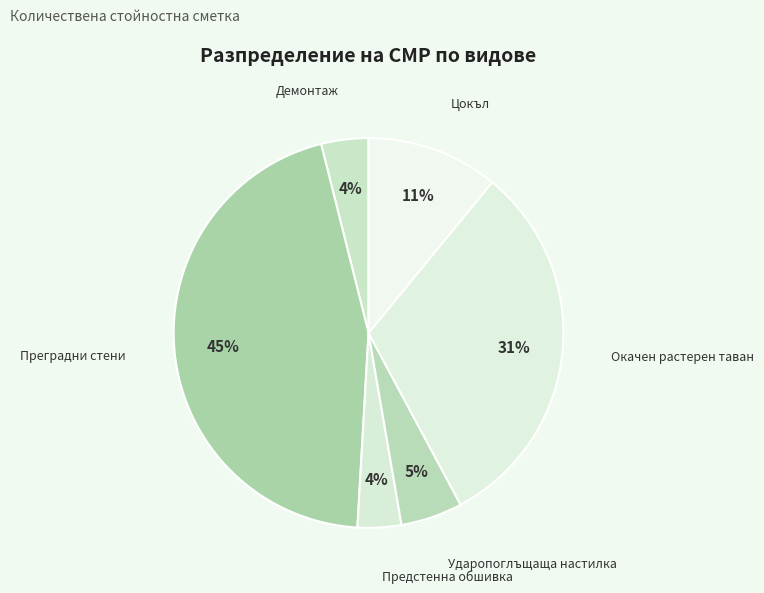

How many slices are in this pie chart?

6